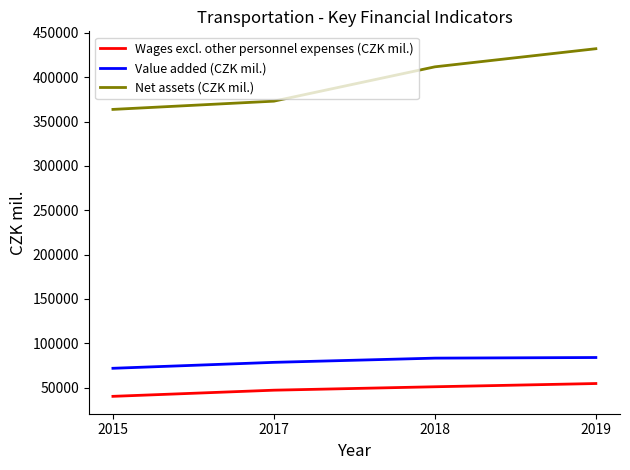

List the series in order of their peak value, highest first.

Net assets (CZK mil.), Value added (CZK mil.), Wages excl. other personnel expenses (CZK mil.)